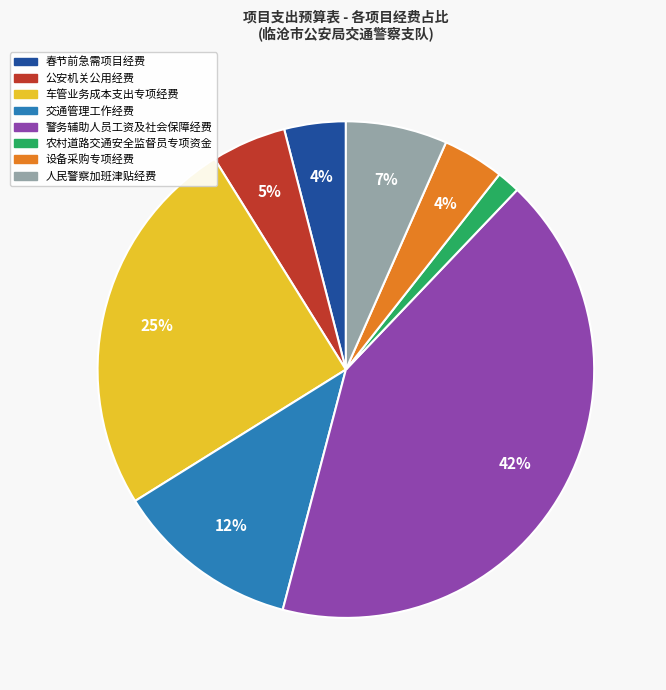

Which category has the biggest portion of the pie?

警务辅助人员工资及社会保障经费